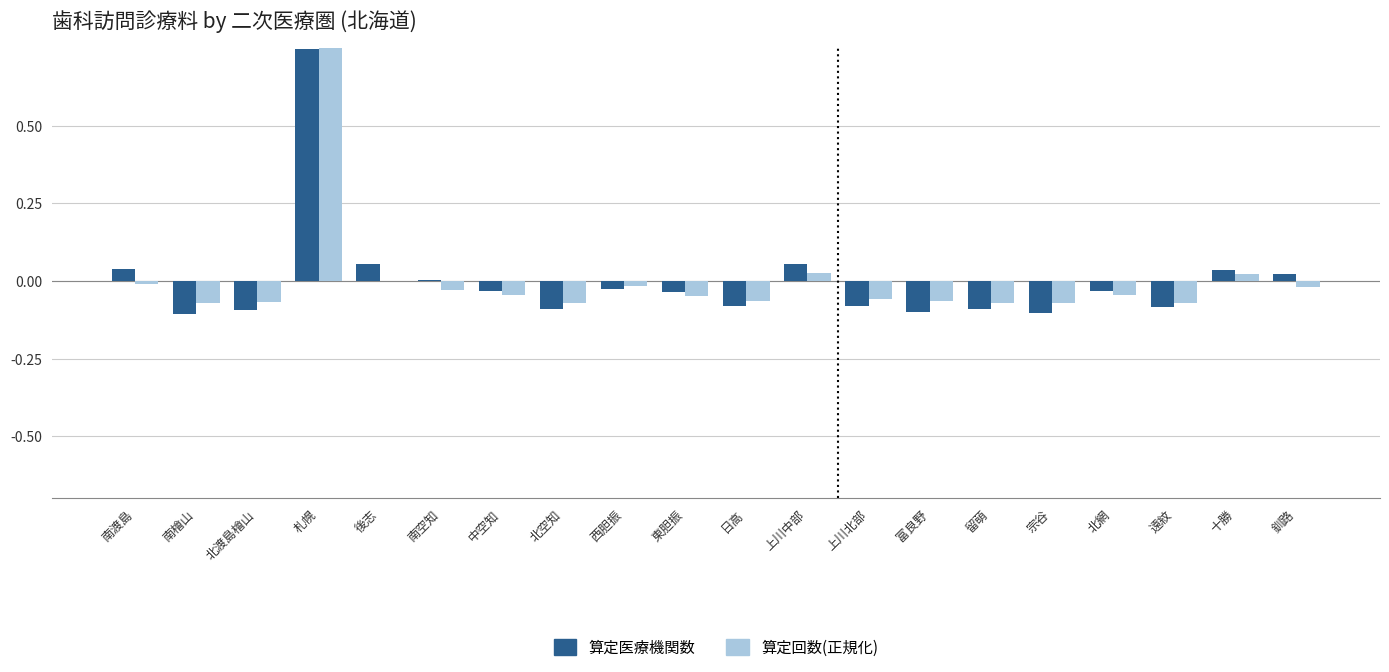

At how many categories does at least one series exceed 0?

7